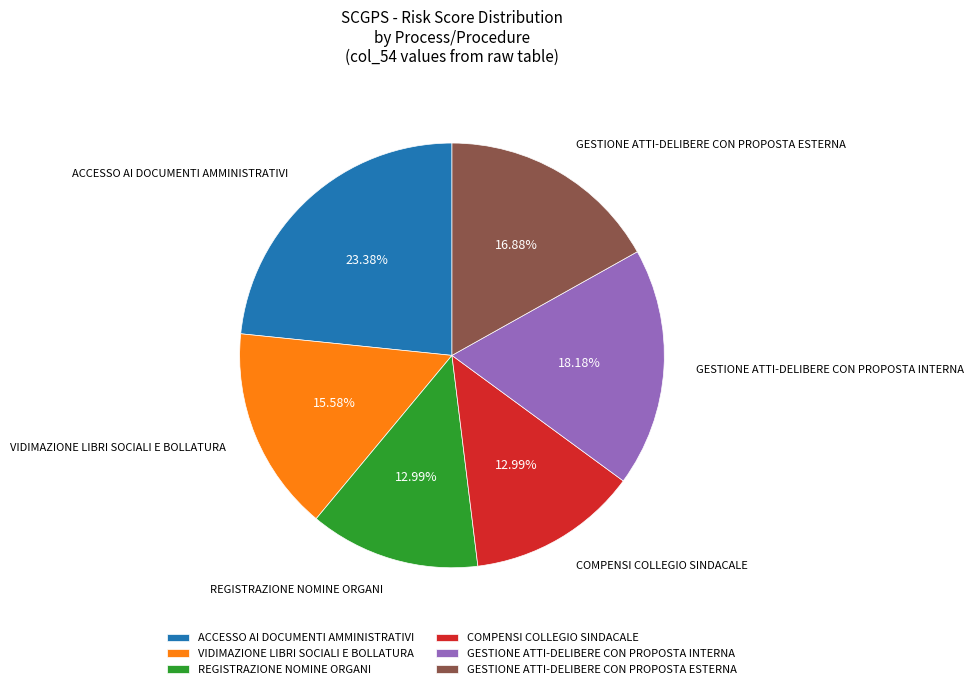

Which has a higher value, COMPENSI COLLEGIO SINDACALE or GESTIONE ATTI-DELIBERE CON PROPOSTA INTERNA?

GESTIONE ATTI-DELIBERE CON PROPOSTA INTERNA